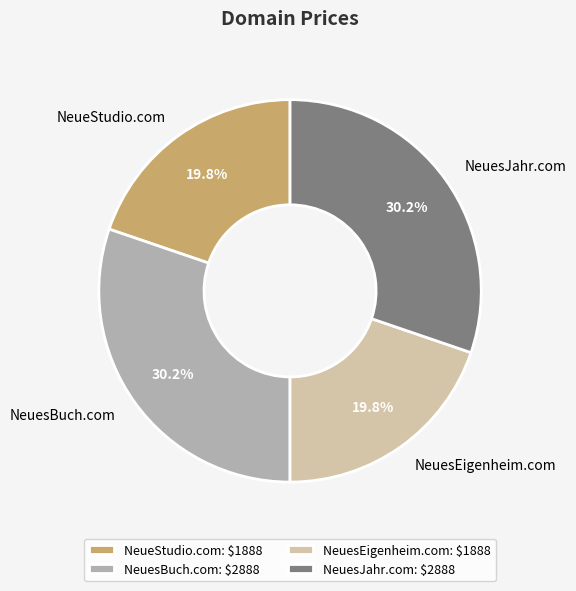

To the nearest percent, what percentage of the pie is NeuesBuch.com?

30%